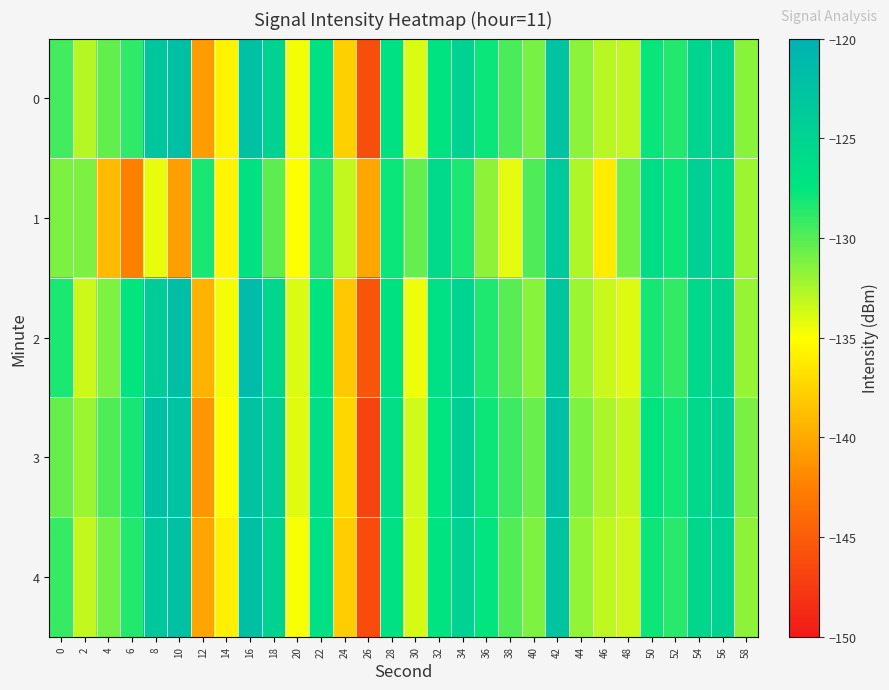

At 32, list the series in order from largest to smallest.

1, 2, 0, 4, 3